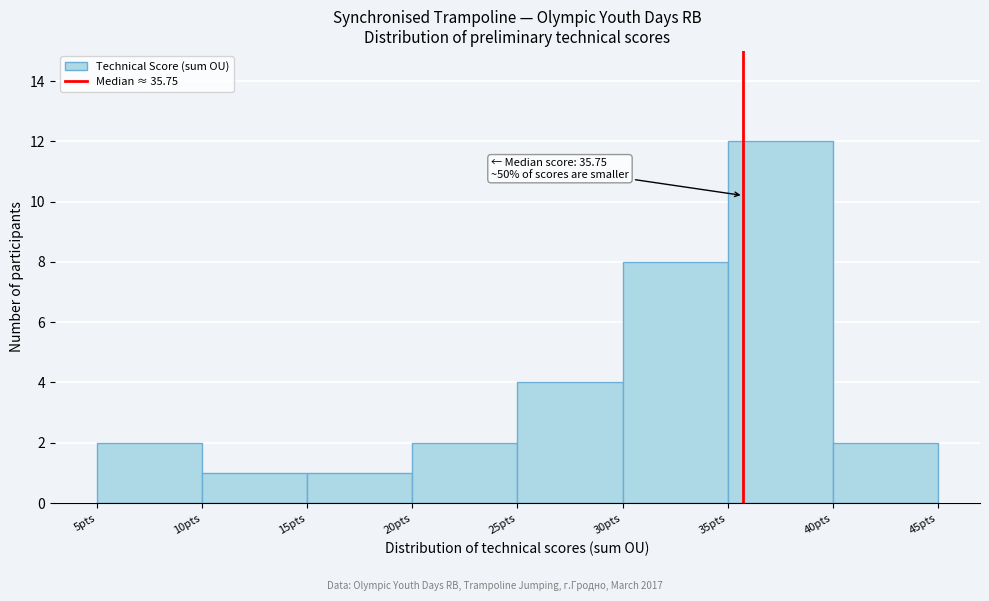

Over which range of the x-axis is the bar tallest?

35 to 40